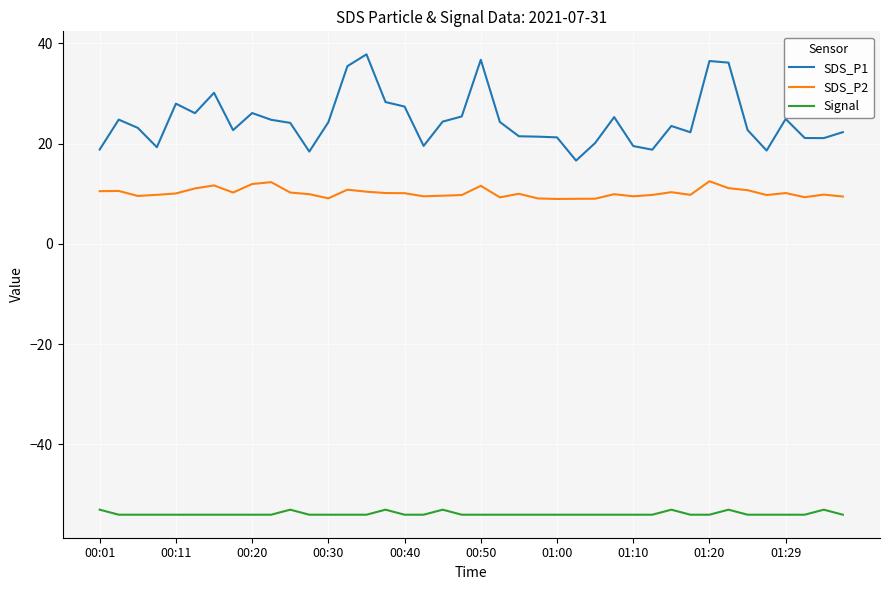

How many series are shown in this chart?

3